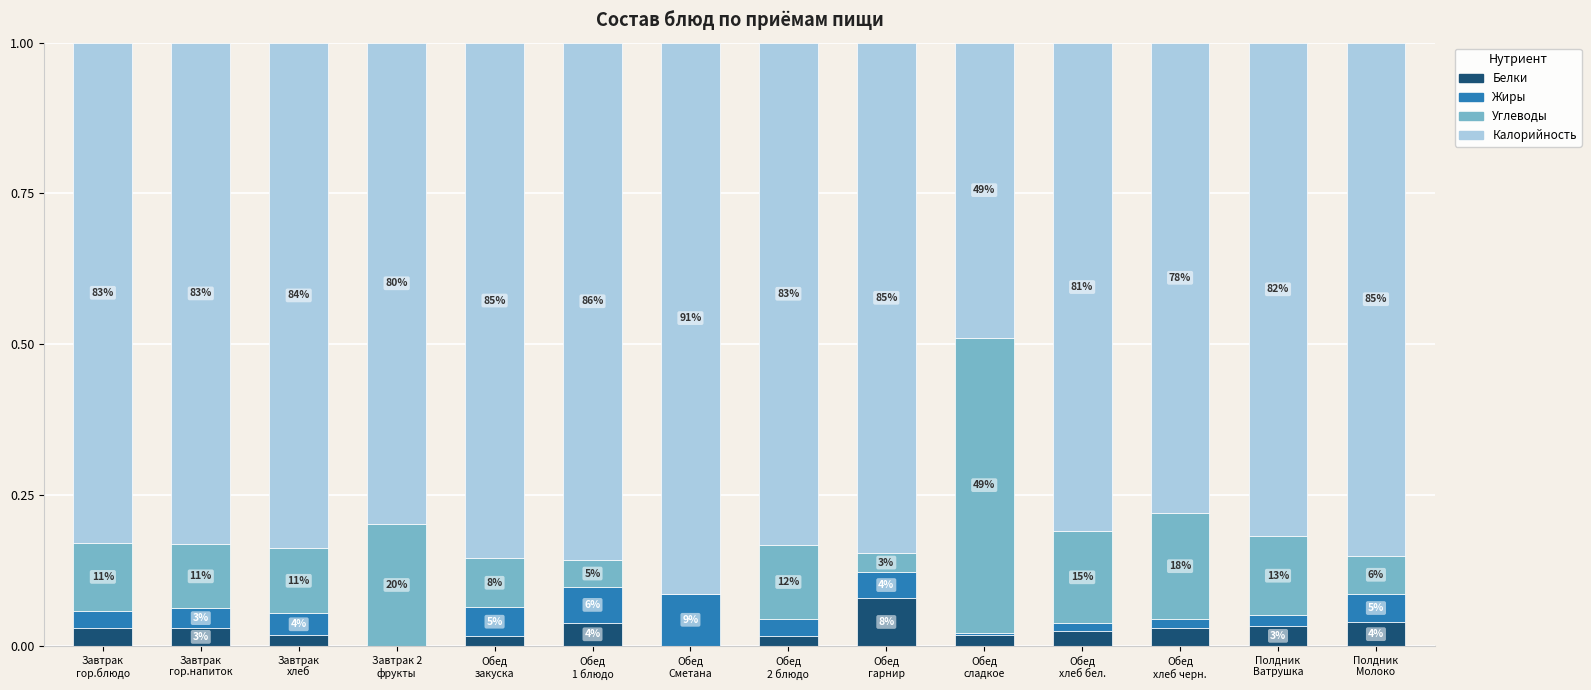

What are all the series names shown in the legend?

Белки, Жиры, Углеводы, Калорийность